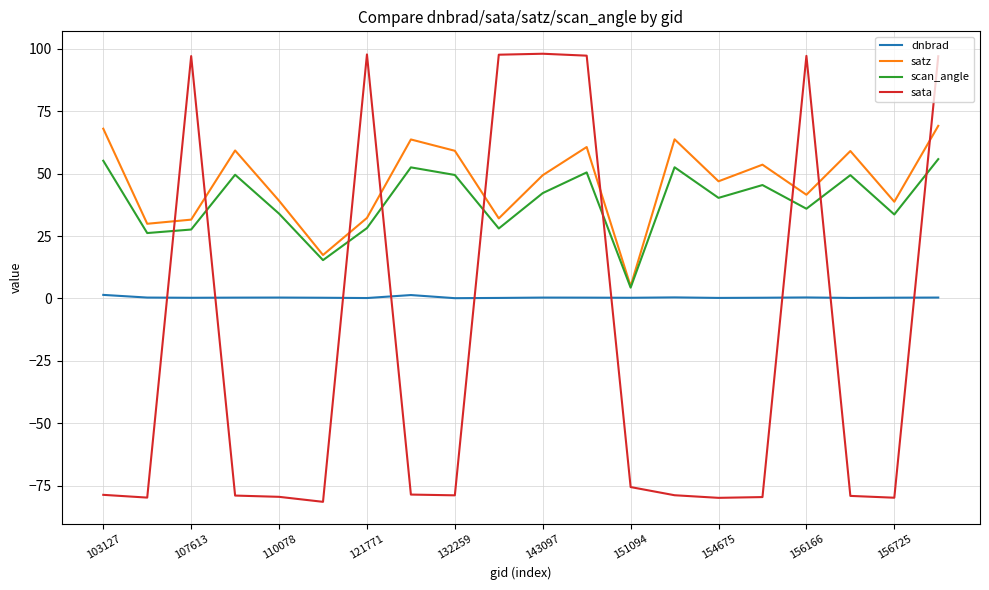

Which series has the widest spread of values?

sata